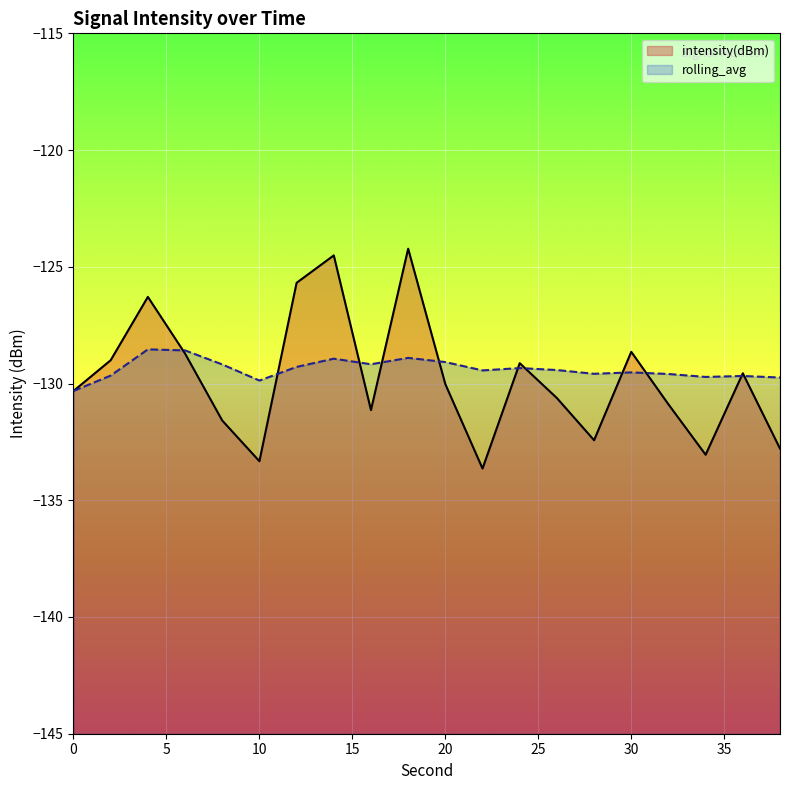

What is the value of the intensity(dBm) point at the 17th from the left?

-130.9